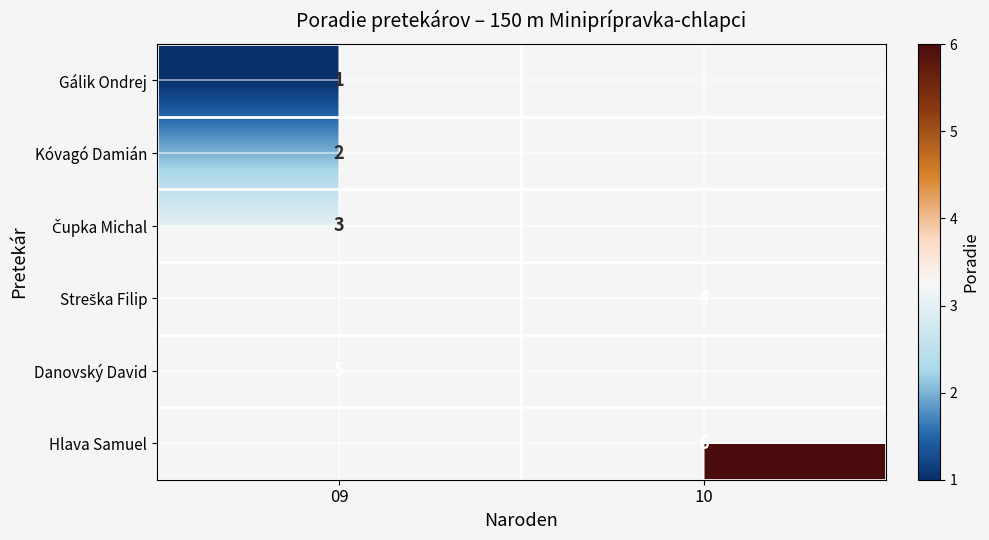

What is the difference between the highest and lowest values at 09?

4.0